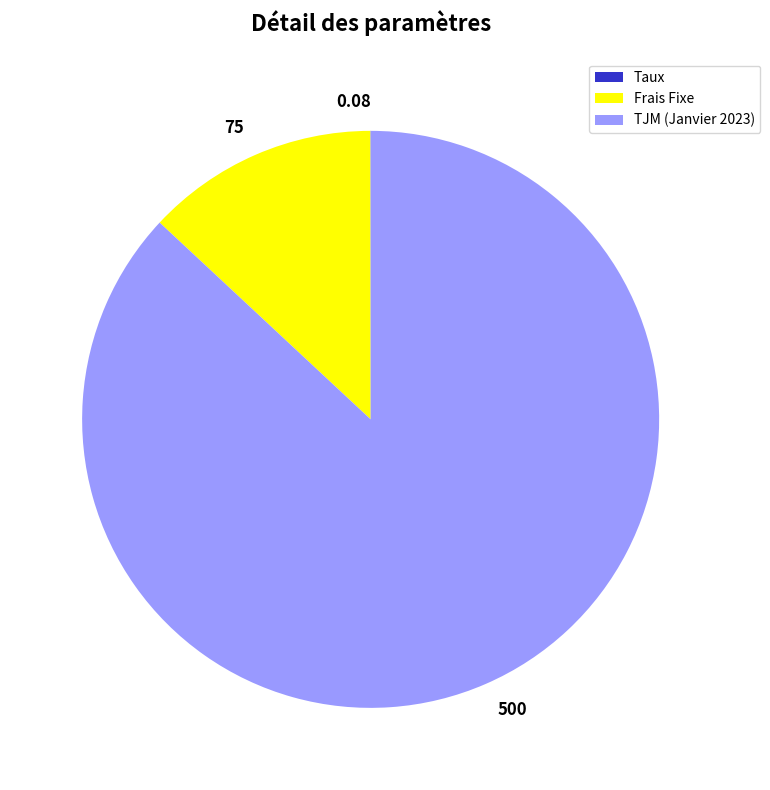

Is there a majority slice in this chart?

Yes